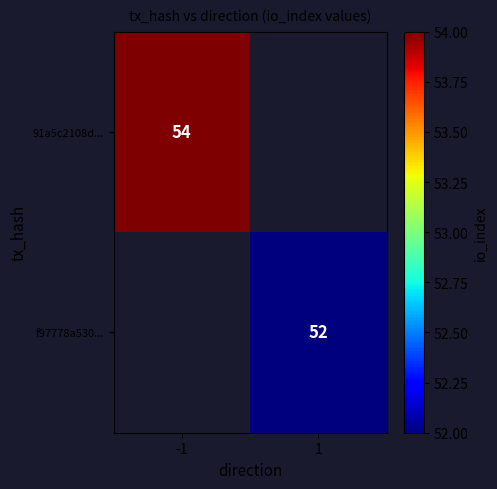

Is it true that f97778a530... equals 52 at 1?

True